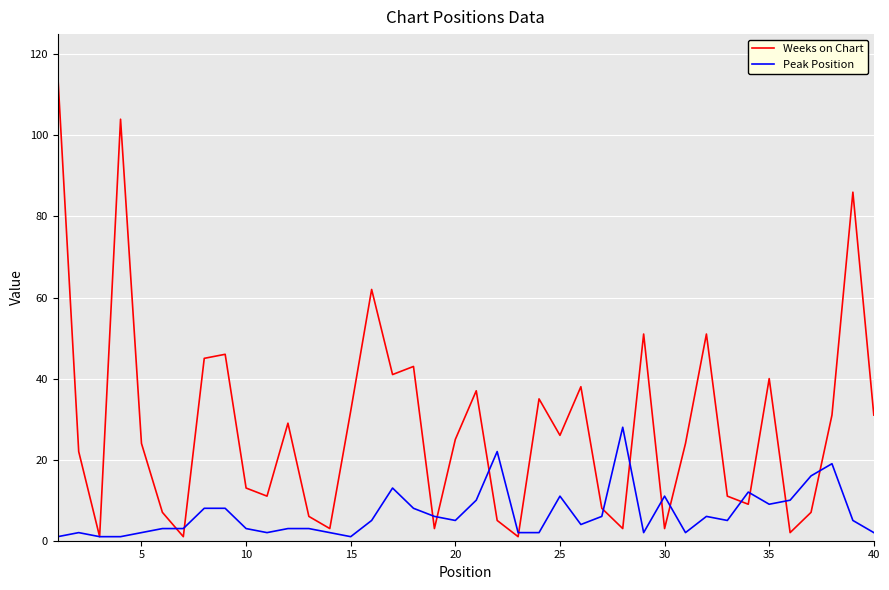

What is the maximum value shown in the chart?

115